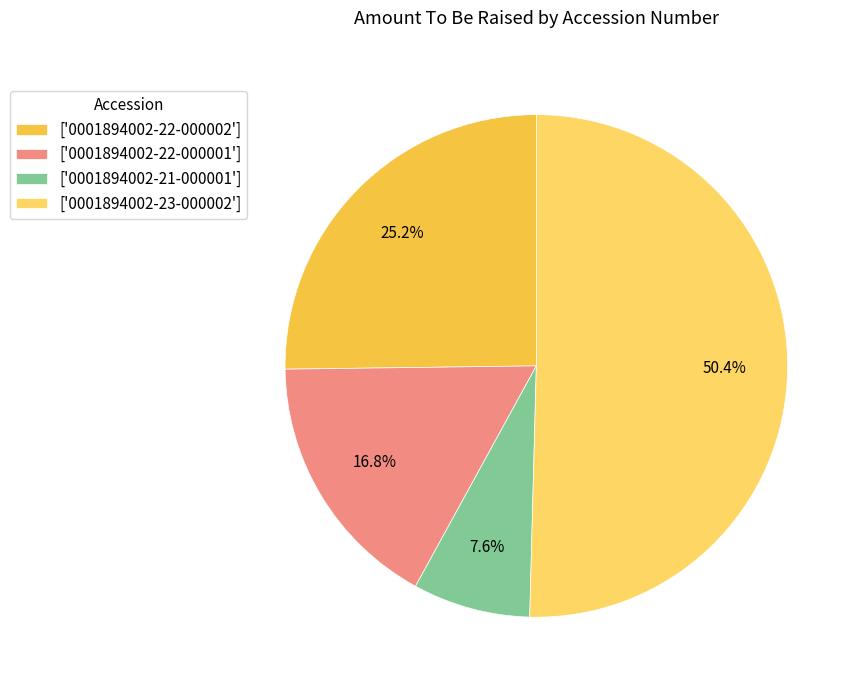

Rank the categories by value from lowest to highest.

['0001894002-21-000001'], ['0001894002-22-000001'], ['0001894002-22-000002'], ['0001894002-23-000002']